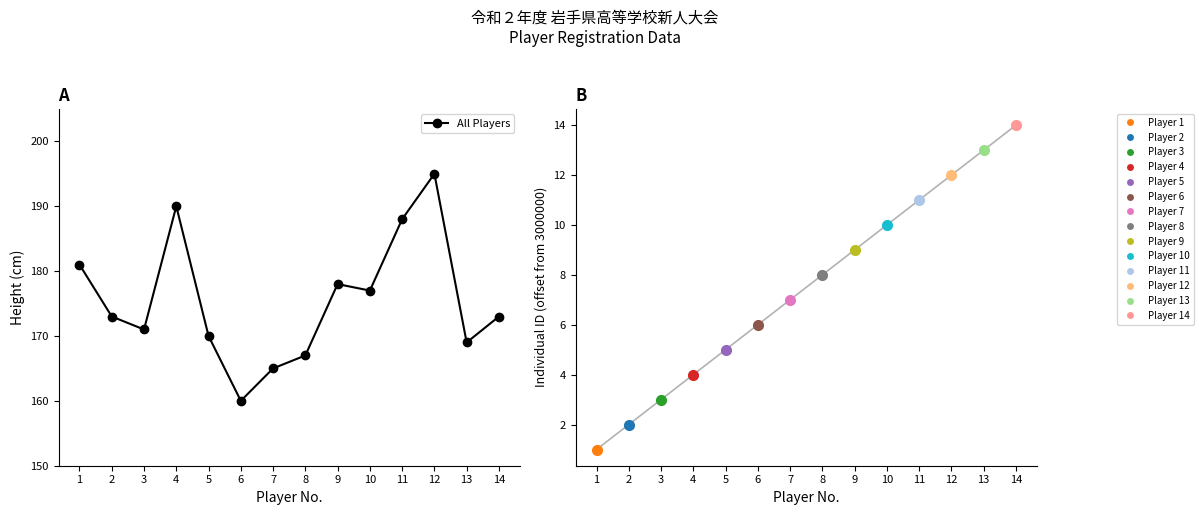

True or false: the data has more than 2 interior local peaks.

False